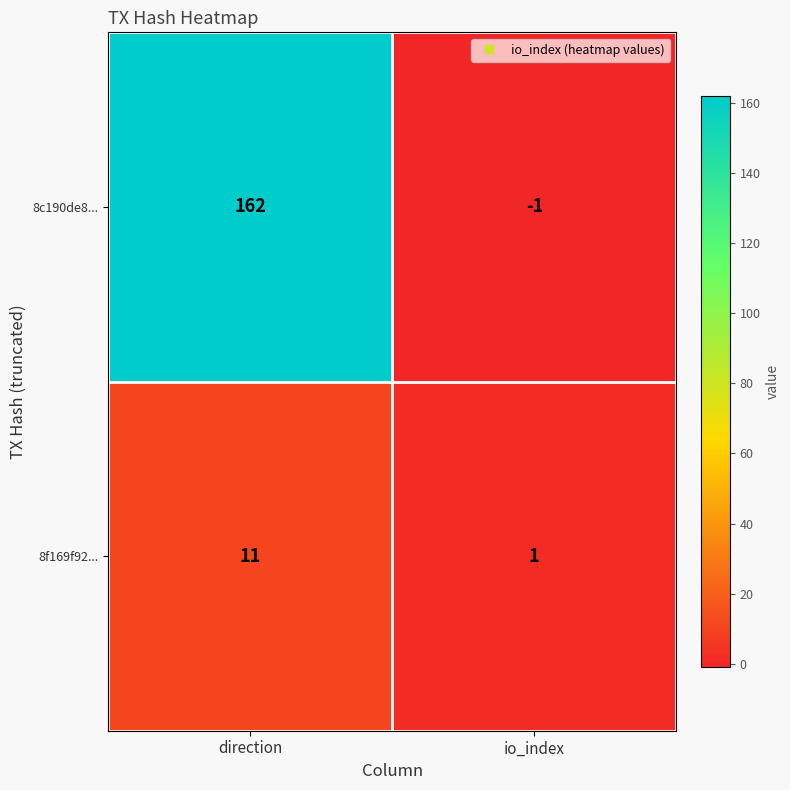

Reading left to right, list all the values displayed in this chart.

8c190de8...: 162	-1
8f169f92...: 11	1